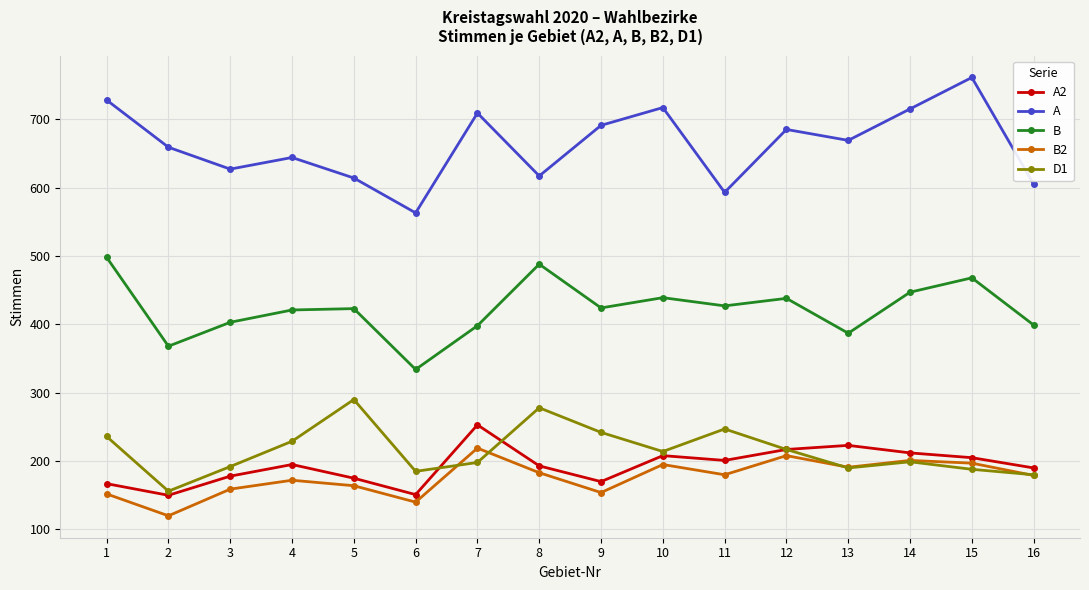

Is it true that B equals 399 at 16?

True